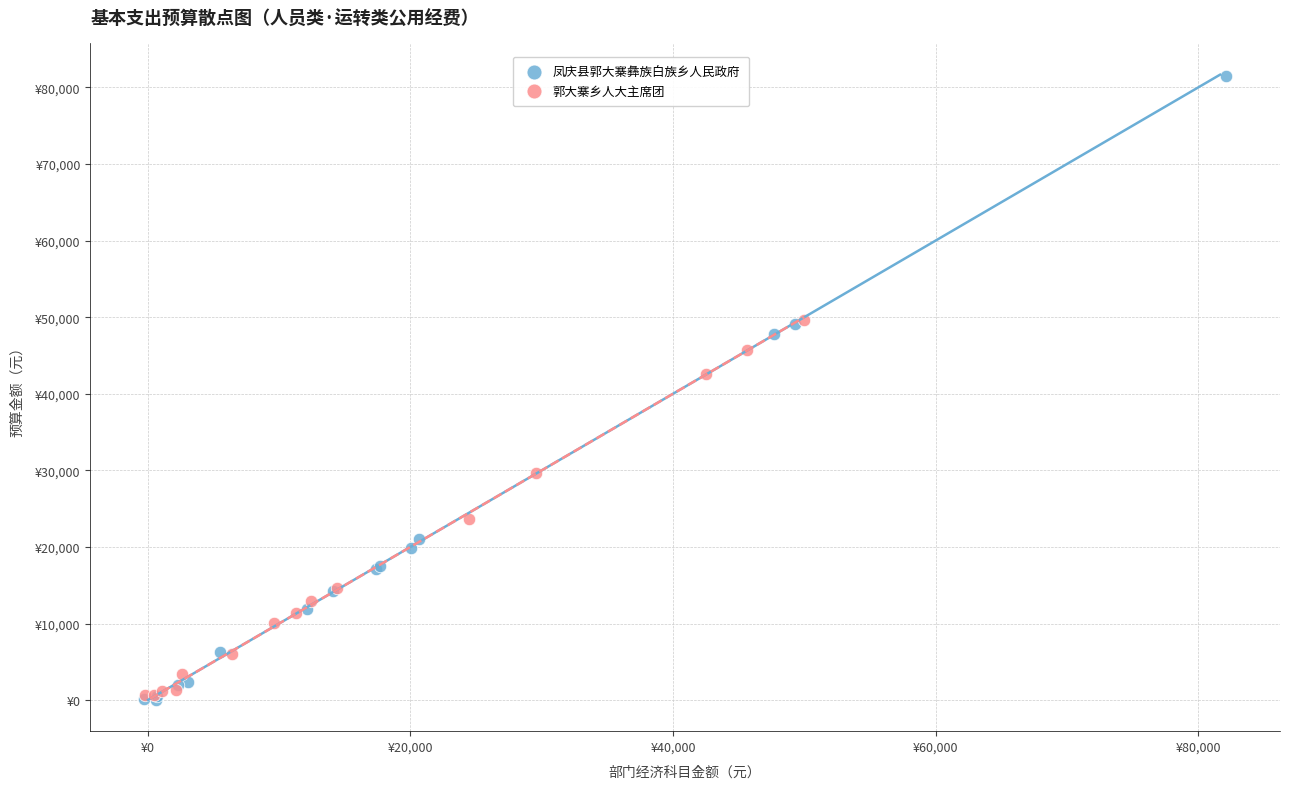

Which series contains the highest Y value?

凤庆县郭大寨彝族白族乡人民政府